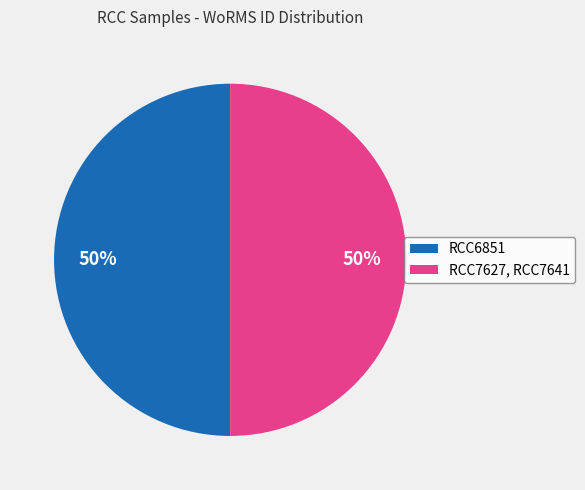

What percentage is the RCC6851 slice, to the nearest percent?

50%